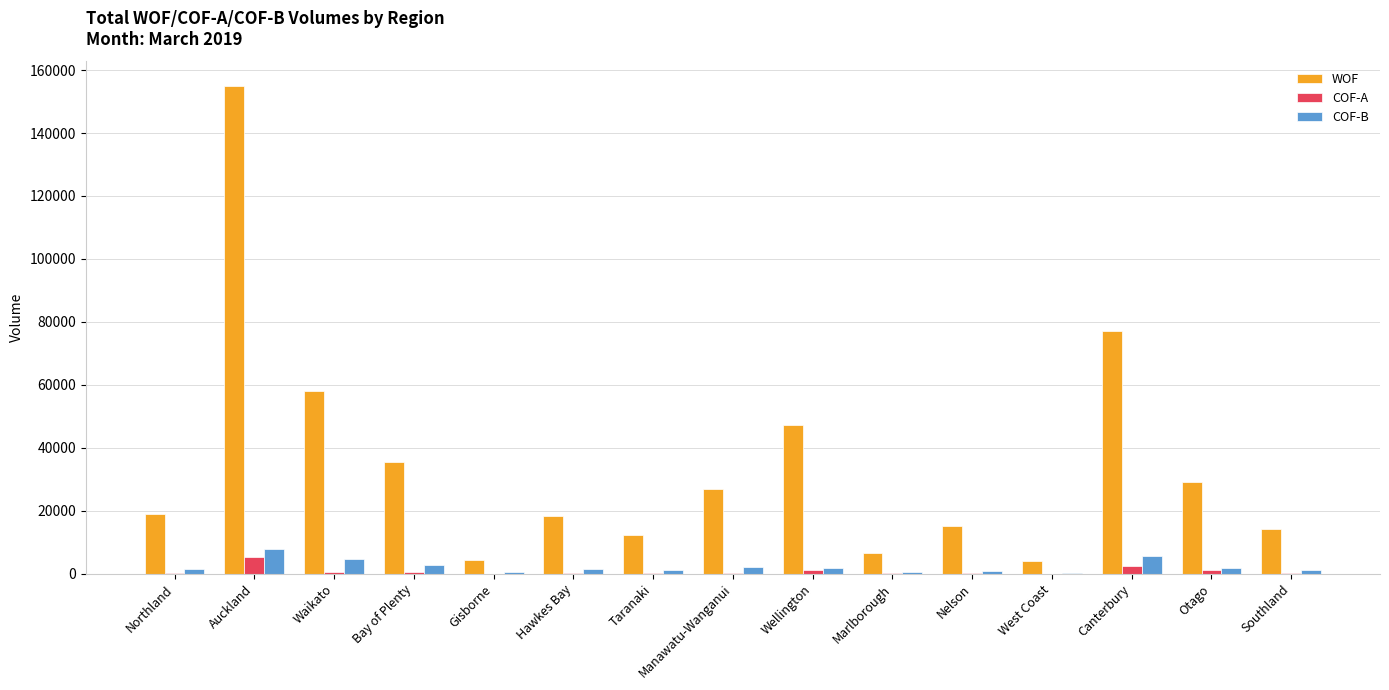

What is the sum of all WOF values?

523527